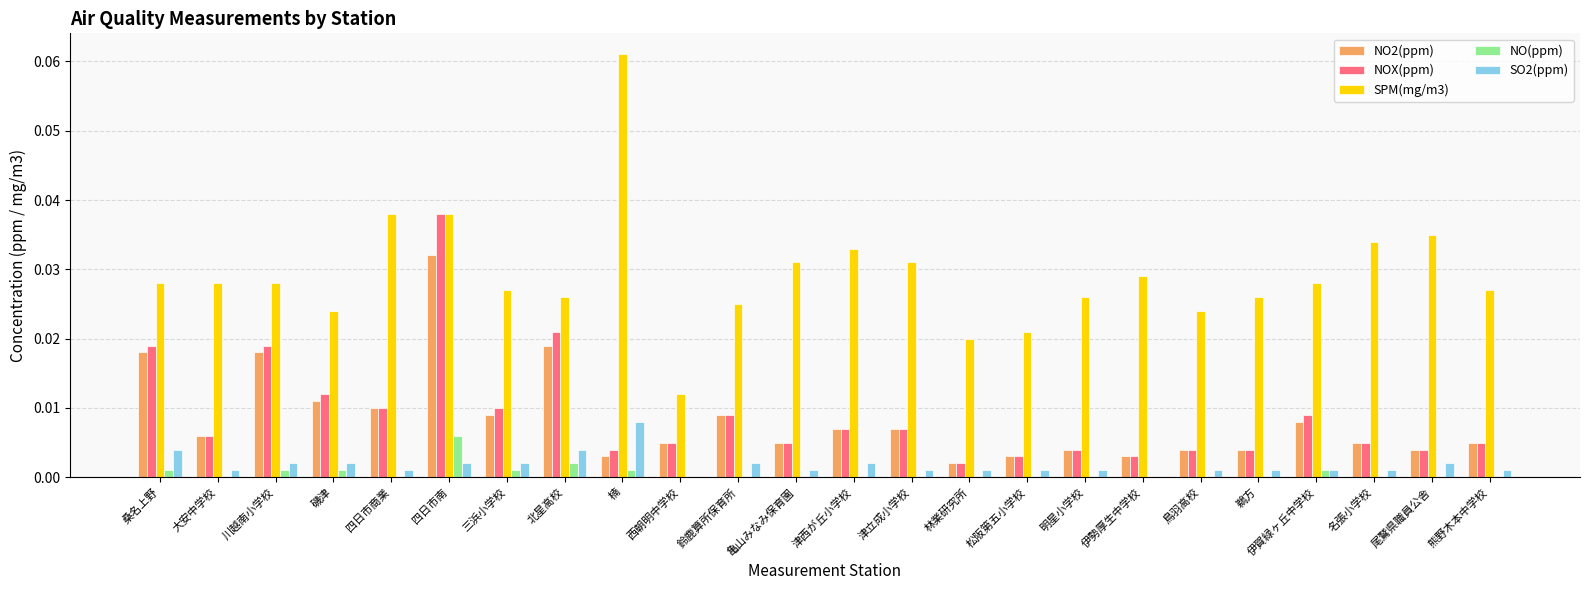

Is it true that SPM(mg/m3) equals 0.0 at 磯津?

True